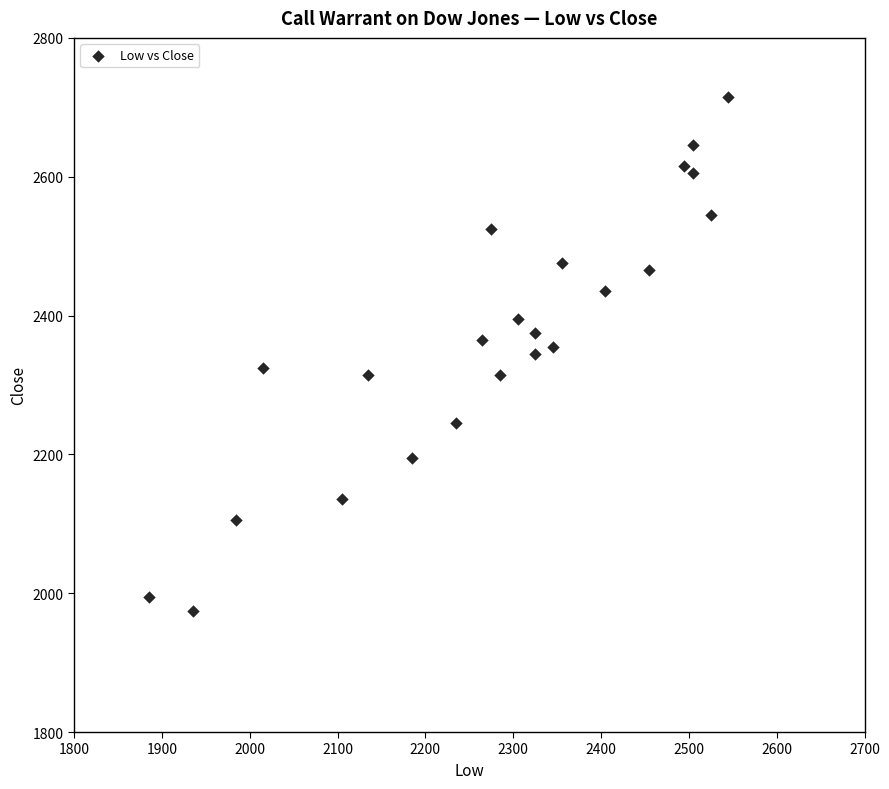

What is the range of Y values (max minus min)?

740